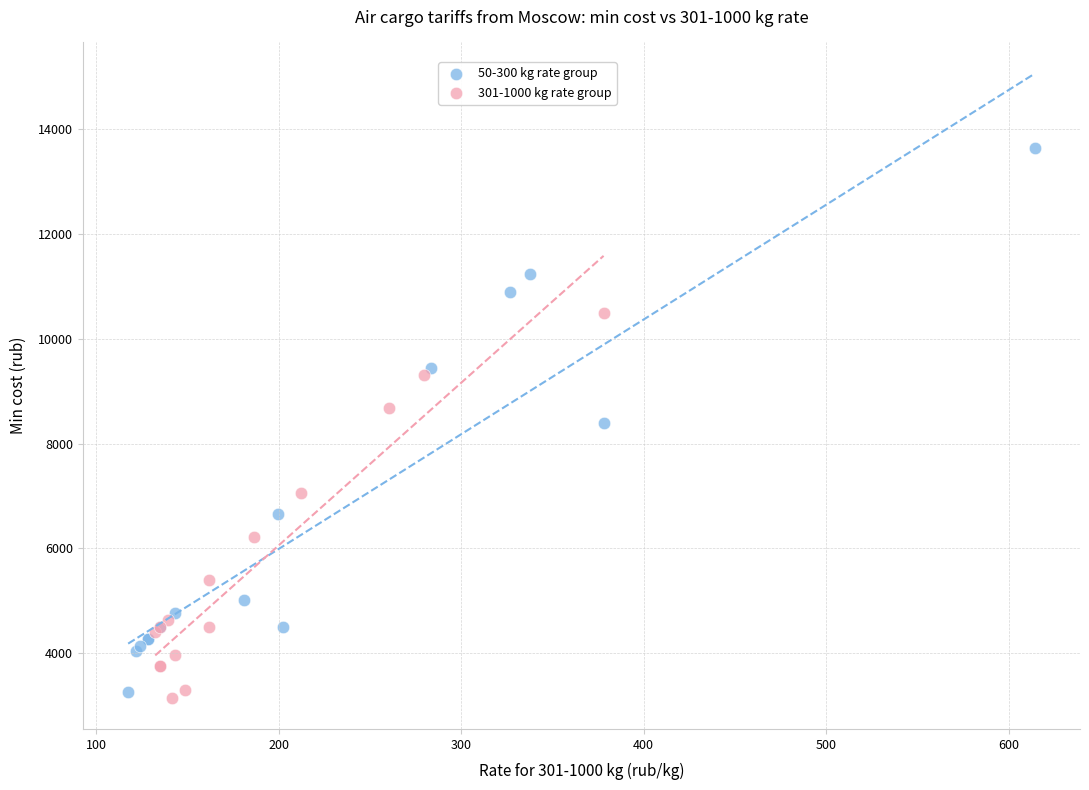

Which series has the largest Y range (max minus min)?

50-300 kg rate group